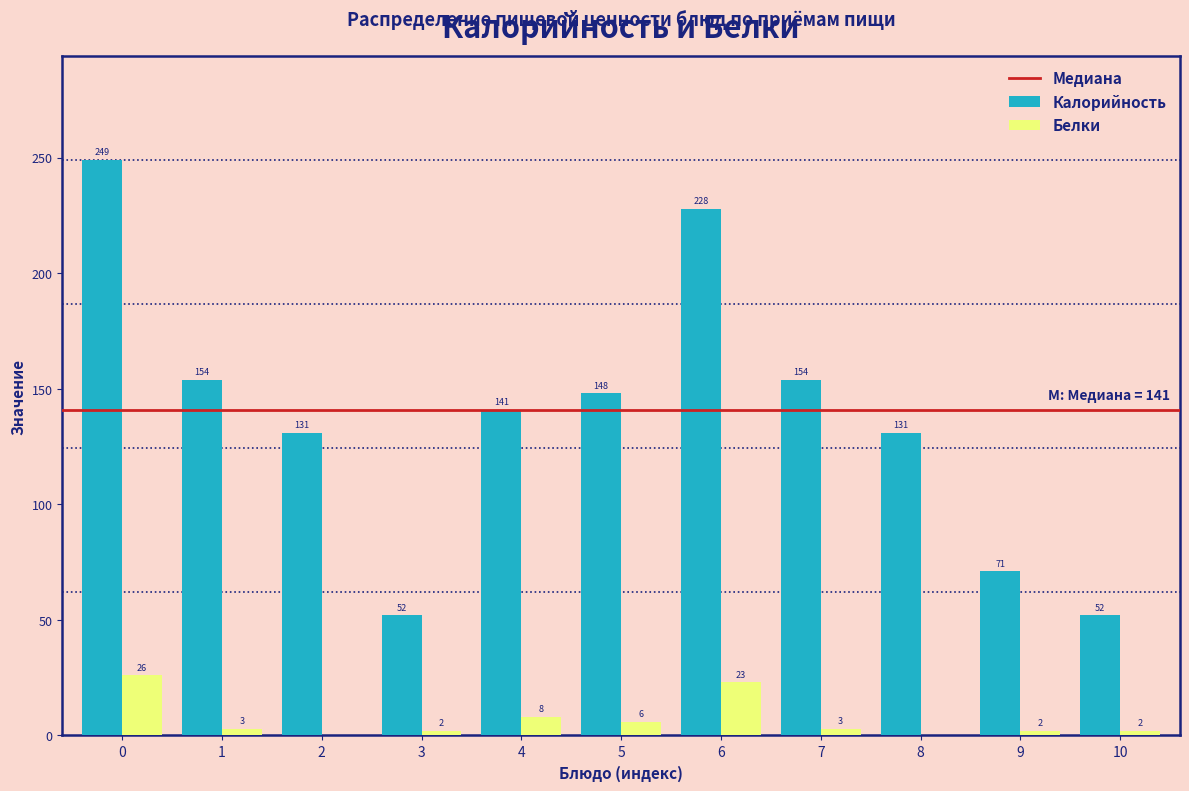

Reading right to left, list all the values displayed in this chart.

Калорийность: 10=52	9=71	8=131	7=154	6=228	5=148	4=141	3=52	2=131	1=154	0=249
Белки: 10=2	9=2	8=0	7=3	6=23	5=6	4=8	3=2	2=0	1=3	0=26